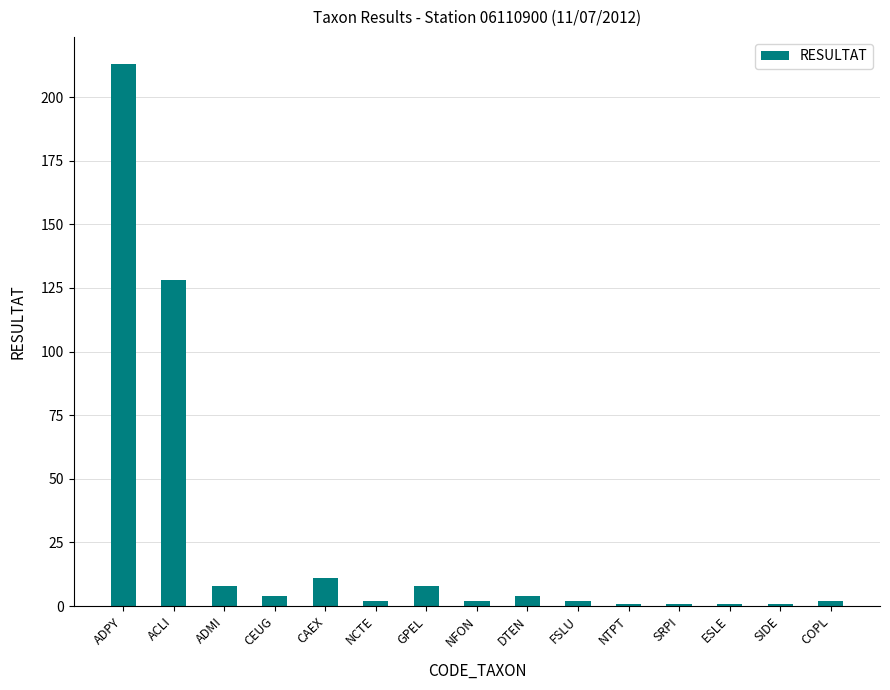

What is the label of the 6th bar from the right?

FSLU